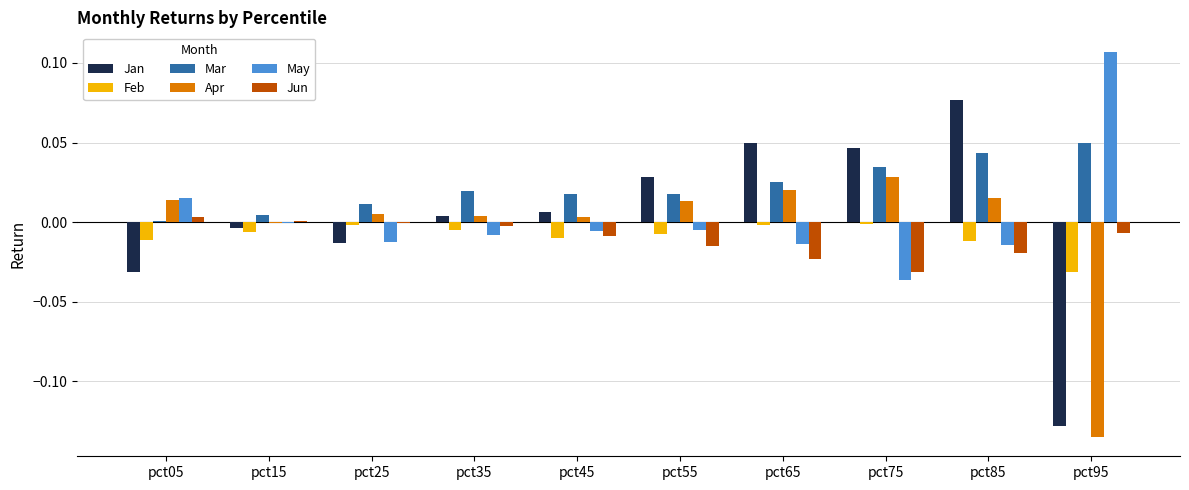

Between pct45 and pct65, which series saw the biggest shift?

Jan